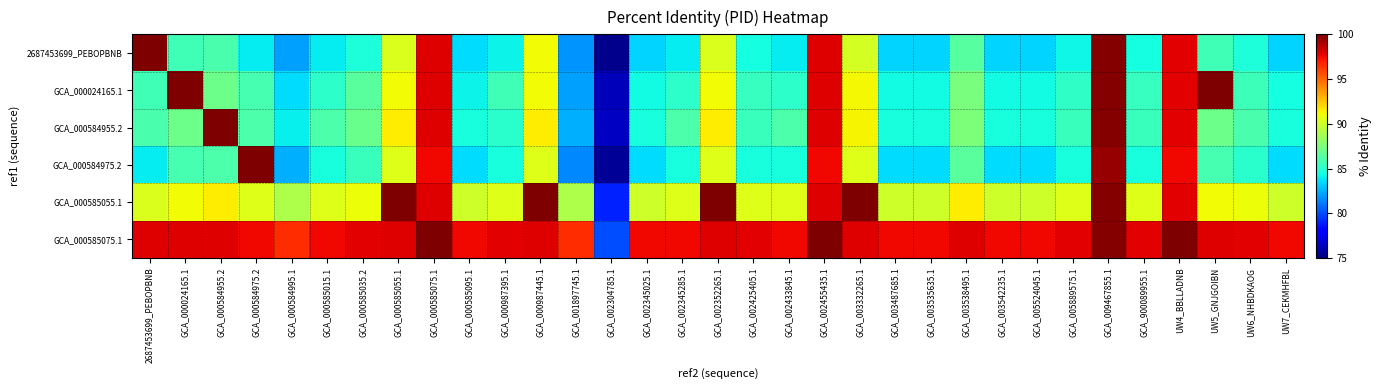

Reading left to right, list all the values displayed in this chart.

2687453699_PEBOPBNB: 2687453699_PEBOPBNB=100.0	GCA_000024165.1=85.7	GCA_000584955.2=86.0	GCA_000584975.2=83.9	GCA_000584995.1=82.0	GCA_000585015.1=83.9	GCA_000585035.2=84.6	GCA_000585055.1=90.4	GCA_000585075.1=97.9	GCA_000585095.1=83.5	GCA_000987395.1=84.2	GCA_000987445.1=91.0	GCA_001897745.1=81.8	GCA_002304785.1=75.3	GCA_002345025.1=83.3	GCA_002345285.1=83.9	GCA_002352265.1=90.4	GCA_002425405.1=84.4	GCA_002433845.1=83.9	GCA_002455435.1=97.9	GCA_003332265.1=90.1	GCA_003487685.1=83.3	GCA_003535635.1=83.3	GCA_003538495.1=86.4	GCA_003542235.1=83.3	GCA_005524045.1=83.3	GCA_005889575.1=84.2	GCA_009467855.1=99.9	GCA_900089955.1=84.4	UW4_BBLLADNB=97.8	UW5_GNJGOIBN=85.7	UW6_NHBDKAOG=84.6	UW7_CEKMHFBL=83.4
GCA_000024165.1: 2687453699_PEBOPBNB=85.7	GCA_000024165.1=100.0	GCA_000584955.2=87.1	GCA_000584975.2=85.9	GCA_000584995.1=83.6	GCA_000585015.1=85.1	GCA_000585035.2=86.5	GCA_000585055.1=91.0	GCA_000585075.1=97.9	GCA_000585095.1=84.2	GCA_000987395.1=85.7	GCA_000987445.1=91.0	GCA_001897745.1=82.0	GCA_002304785.1=76.3	GCA_002345025.1=84.3	GCA_002345285.1=85.1	GCA_002352265.1=91.0	GCA_002425405.1=85.4	GCA_002433845.1=85.1	GCA_002455435.1=97.9	GCA_003332265.1=91.1	GCA_003487685.1=84.3	GCA_003535635.1=84.3	GCA_003538495.1=87.4	GCA_003542235.1=84.3	GCA_005524045.1=84.3	GCA_005889575.1=85.2	GCA_009467855.1=99.9	GCA_900089955.1=85.4	UW4_BBLLADNB=97.8	UW5_GNJGOIBN=100.0	UW6_NHBDKAOG=85.6	UW7_CEKMHFBL=84.4
GCA_000584955.2: 2687453699_PEBOPBNB=86.0	GCA_000024165.1=87.1	GCA_000584955.2=100.0	GCA_000584975.2=86.1	GCA_000584995.1=84.0	GCA_000585015.1=86.1	GCA_000585035.2=87.0	GCA_000585055.1=91.5	GCA_000585075.1=97.9	GCA_000585095.1=84.5	GCA_000987395.1=85.0	GCA_000987445.1=91.5	GCA_001897745.1=82.5	GCA_002304785.1=76.5	GCA_002345025.1=84.5	GCA_002345285.1=86.1	GCA_002352265.1=91.5	GCA_002425405.1=85.5	GCA_002433845.1=86.1	GCA_002455435.1=97.9	GCA_003332265.1=91.3	GCA_003487685.1=84.5	GCA_003535635.1=84.5	GCA_003538495.1=87.5	GCA_003542235.1=84.5	GCA_005524045.1=84.5	GCA_005889575.1=85.5	GCA_009467855.1=99.9	GCA_900089955.1=85.5	UW4_BBLLADNB=97.8	UW5_GNJGOIBN=87.1	UW6_NHBDKAOG=86.0	UW7_CEKMHFBL=84.5
GCA_000584975.2: 2687453699_PEBOPBNB=83.9	GCA_000024165.1=85.9	GCA_000584955.2=86.1	GCA_000584975.2=100.0	GCA_000584995.1=82.5	GCA_000585015.1=84.5	GCA_000585035.2=85.5	GCA_000585055.1=90.5	GCA_000585075.1=97.5	GCA_000585095.1=83.5	GCA_000987395.1=84.5	GCA_000987445.1=90.5	GCA_001897745.1=81.5	GCA_002304785.1=75.5	GCA_002345025.1=83.5	GCA_002345285.1=84.5	GCA_002352265.1=90.5	GCA_002425405.1=84.5	GCA_002433845.1=84.5	GCA_002455435.1=97.5	GCA_003332265.1=90.5	GCA_003487685.1=83.5	GCA_003535635.1=83.5	GCA_003538495.1=86.5	GCA_003542235.1=83.5	GCA_005524045.1=83.5	GCA_005889575.1=84.5	GCA_009467855.1=99.5	GCA_900089955.1=84.5	UW4_BBLLADNB=97.5	UW5_GNJGOIBN=85.9	UW6_NHBDKAOG=85.0	UW7_CEKMHFBL=83.5
GCA_000585055.1: 2687453699_PEBOPBNB=90.4	GCA_000024165.1=91.0	GCA_000584955.2=91.5	GCA_000584975.2=90.5	GCA_000584995.1=89.0	GCA_000585015.1=90.5	GCA_000585035.2=91.0	GCA_000585055.1=100.0	GCA_000585075.1=97.9	GCA_000585095.1=90.0	GCA_000987395.1=90.5	GCA_000987445.1=100.0	GCA_001897745.1=89.0	GCA_002304785.1=79.0	GCA_002345025.1=90.0	GCA_002345285.1=90.5	GCA_002352265.1=100.0	GCA_002425405.1=90.5	GCA_002433845.1=90.5	GCA_002455435.1=97.9	GCA_003332265.1=100.0	GCA_003487685.1=90.0	GCA_003535635.1=90.0	GCA_003538495.1=91.5	GCA_003542235.1=90.0	GCA_005524045.1=90.0	GCA_005889575.1=90.5	GCA_009467855.1=99.9	GCA_900089955.1=90.5	UW4_BBLLADNB=97.8	UW5_GNJGOIBN=91.0	UW6_NHBDKAOG=91.0	UW7_CEKMHFBL=90.0
GCA_000585075.1: 2687453699_PEBOPBNB=97.9	GCA_000024165.1=97.9	GCA_000584955.2=97.9	GCA_000584975.2=97.5	GCA_000584995.1=96.5	GCA_000585015.1=97.5	GCA_000585035.2=97.8	GCA_000585055.1=97.9	GCA_000585075.1=100.0	GCA_000585095.1=97.5	GCA_000987395.1=97.8	GCA_000987445.1=97.9	GCA_001897745.1=96.5	GCA_002304785.1=80.0	GCA_002345025.1=97.5	GCA_002345285.1=97.5	GCA_002352265.1=97.9	GCA_002425405.1=97.8	GCA_002433845.1=97.5	GCA_002455435.1=100.0	GCA_003332265.1=97.9	GCA_003487685.1=97.5	GCA_003535635.1=97.5	GCA_003538495.1=97.9	GCA_003542235.1=97.5	GCA_005524045.1=97.5	GCA_005889575.1=97.8	GCA_009467855.1=99.9	GCA_900089955.1=97.8	UW4_BBLLADNB=100.0	UW5_GNJGOIBN=97.9	UW6_NHBDKAOG=97.8	UW7_CEKMHFBL=97.5